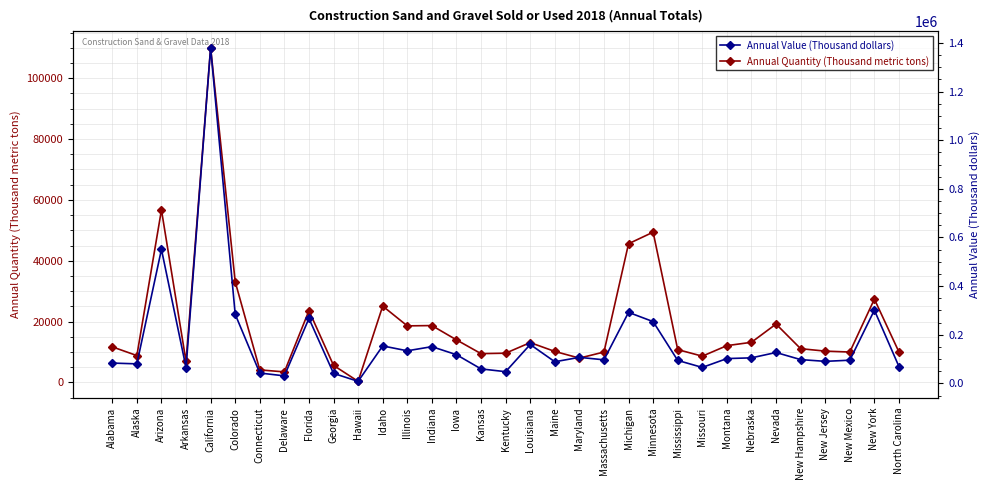

What is the difference between the Annual Value (Thousand dollars) values at Iowa and Illinois?

16000